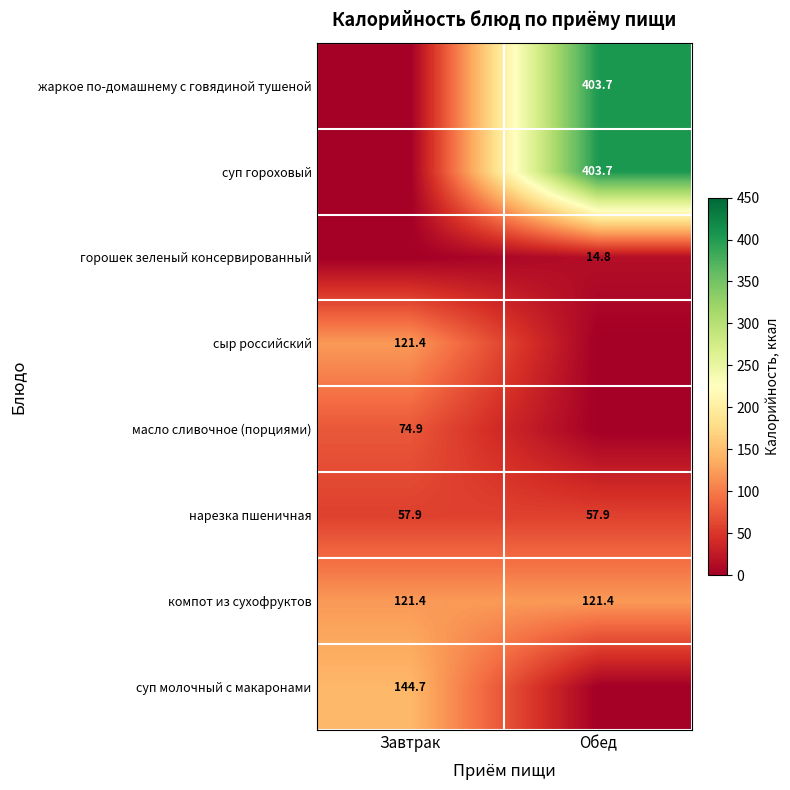

Is it true that масло сливочное (порциями) equals 109.5 at Завтрак?

False